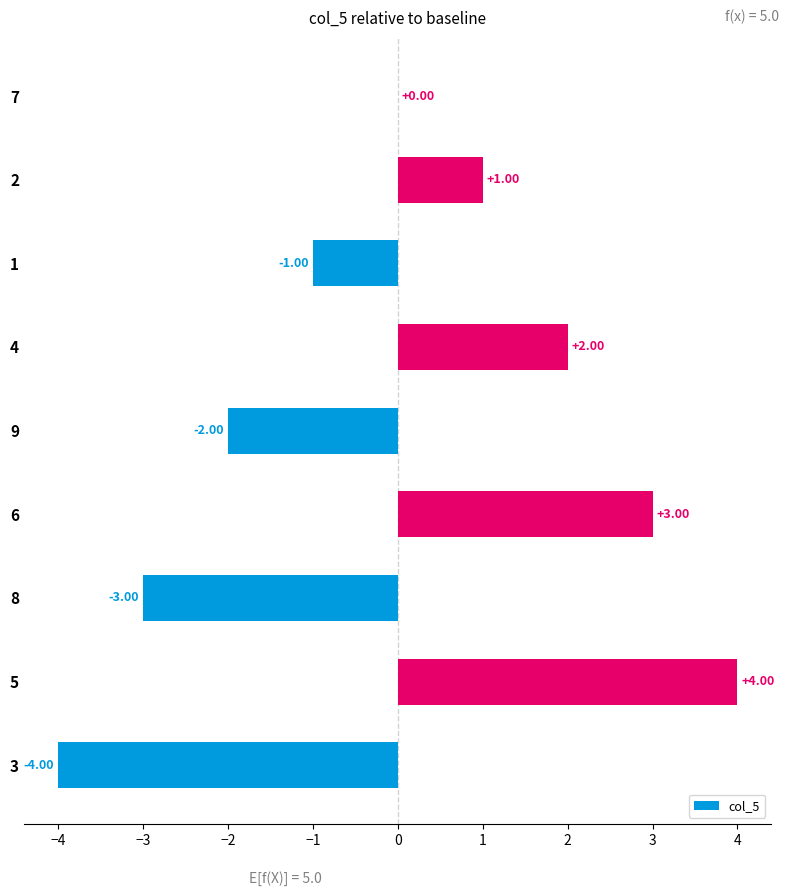

What is the sum of the values at 2 and 4?

3